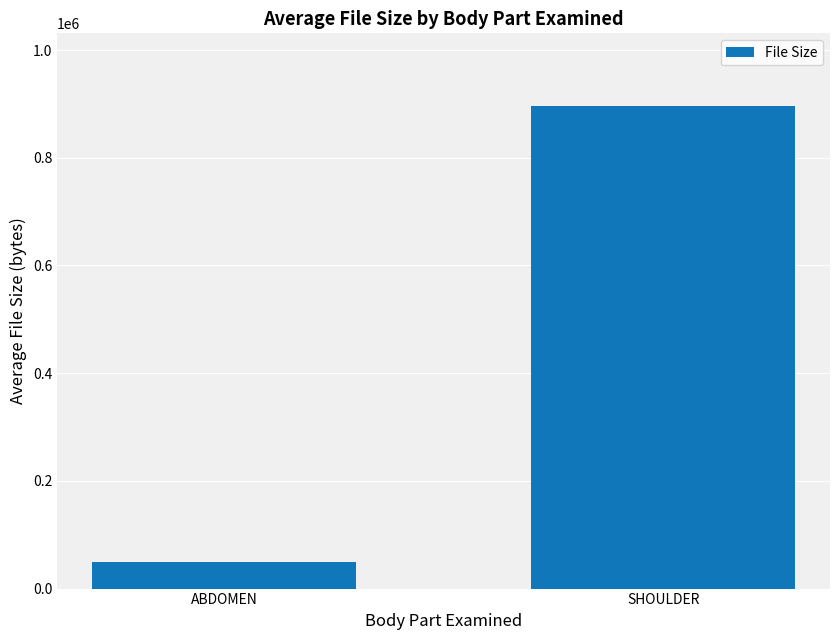

Is it true that the value at SHOULDER is 896483.1?

True